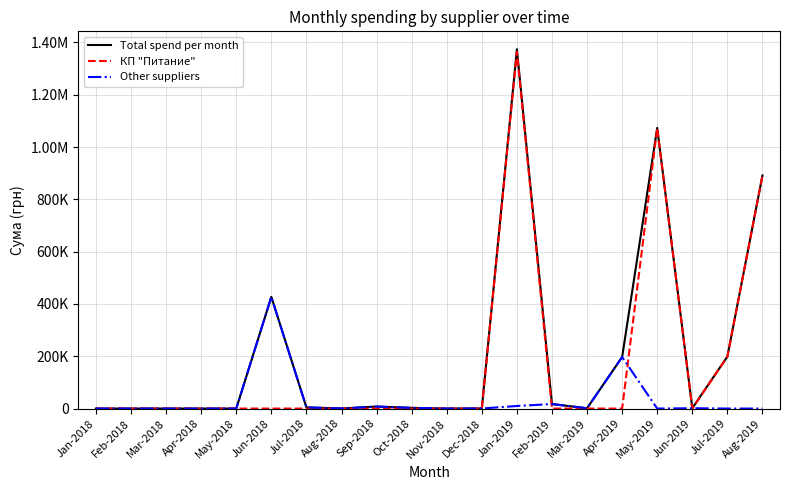

True or false: Other suppliers and Total spend per month cross at least once.

False